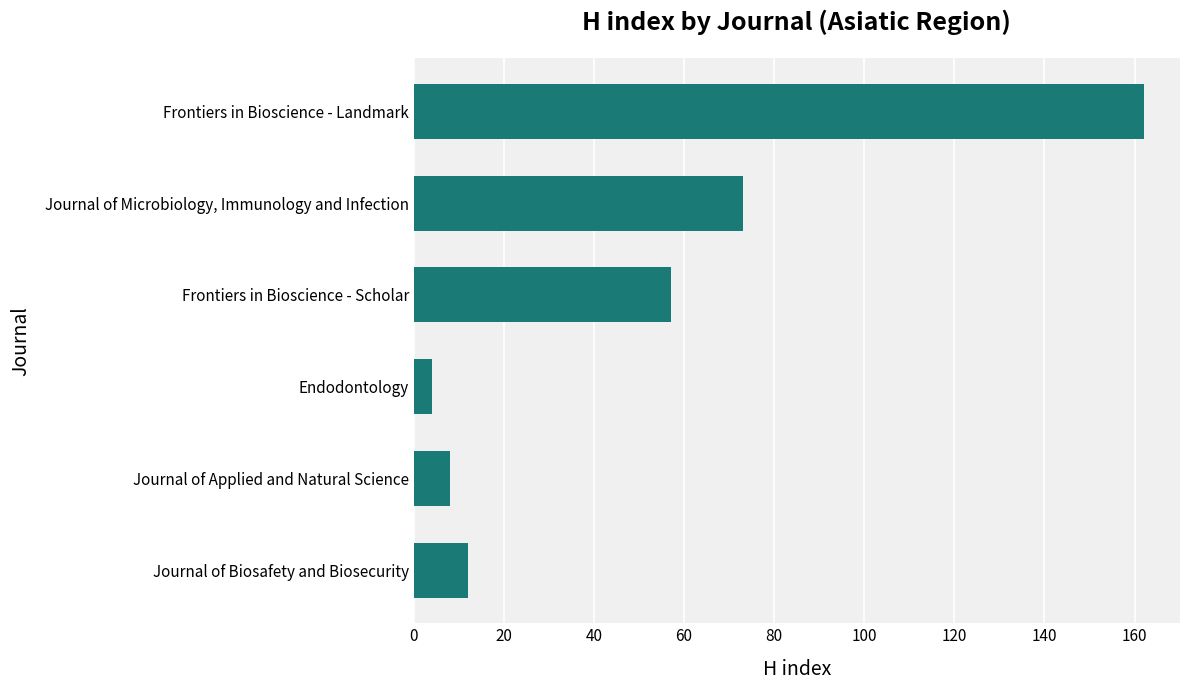

Rank the categories by value from lowest to highest.

Endodontology, Journal of Applied and Natural Science, Journal of Biosafety and Biosecurity, Frontiers in Bioscience - Scholar, Journal of Microbiology, Immunology and Infection, Frontiers in Bioscience - Landmark